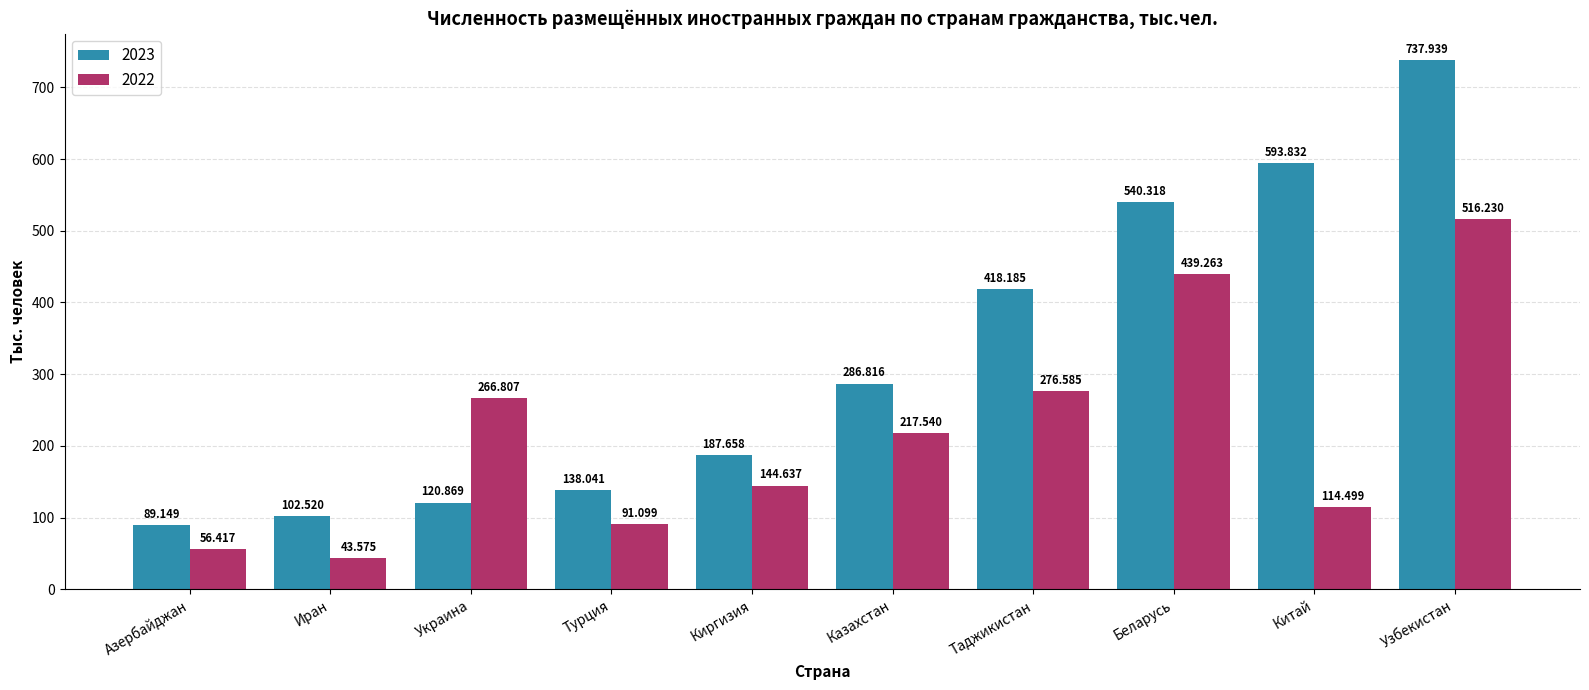

What are all the series names shown in the legend?

2023, 2022